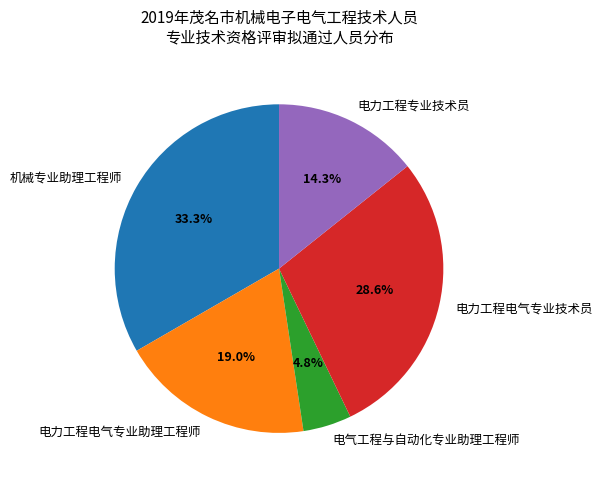

Rank the categories by value from highest to lowest.

机械专业助理工程师, 电力工程电气专业技术员, 电力工程电气专业助理工程师, 电力工程专业技术员, 电气工程与自动化专业助理工程师